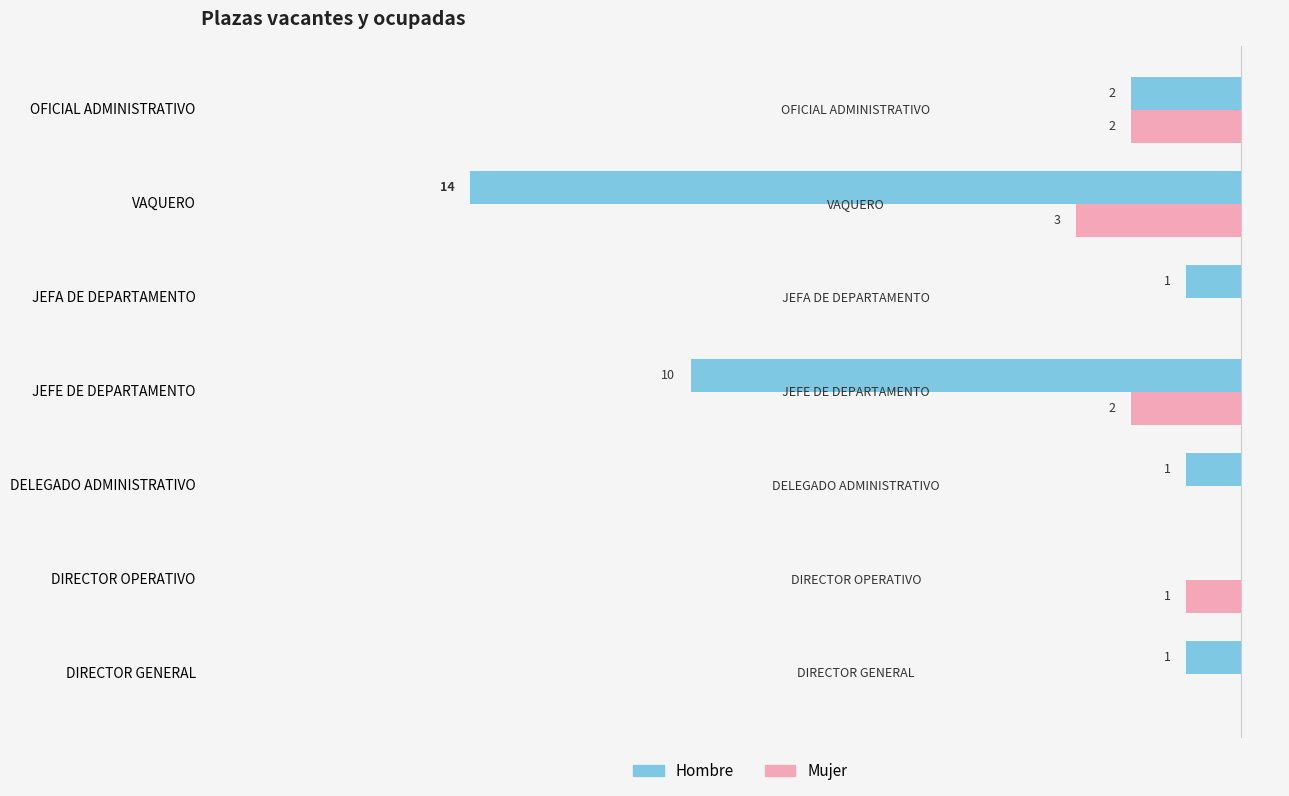

At which category is the sum across all series the highest?

VAQUERO